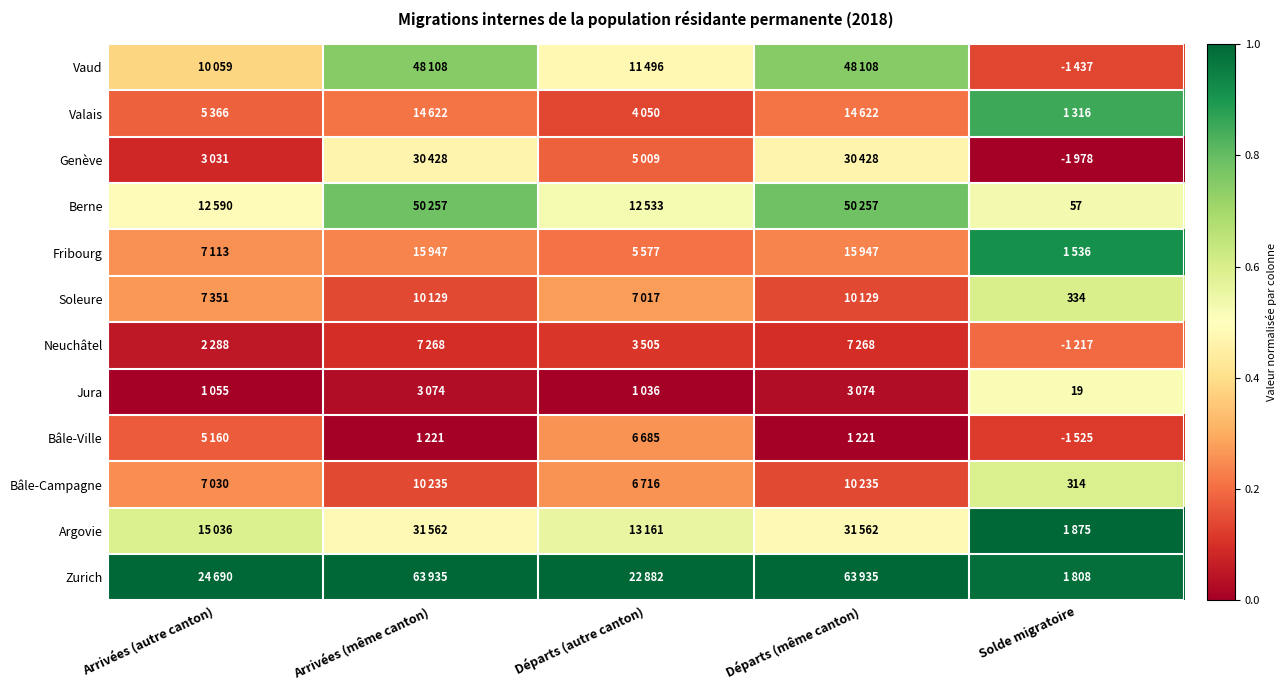

Is the value of Vaud at Arrivées (même canton) greater than the value of Fribourg at Départs (même canton)?

Yes